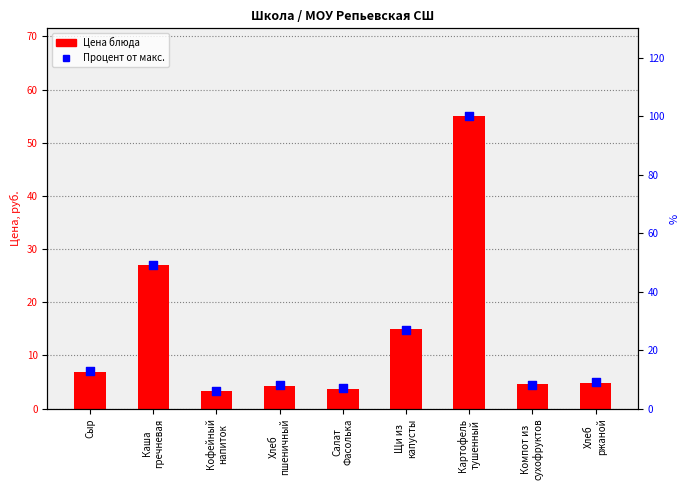

Which series has the largest total across all categories?

Процент от макс.